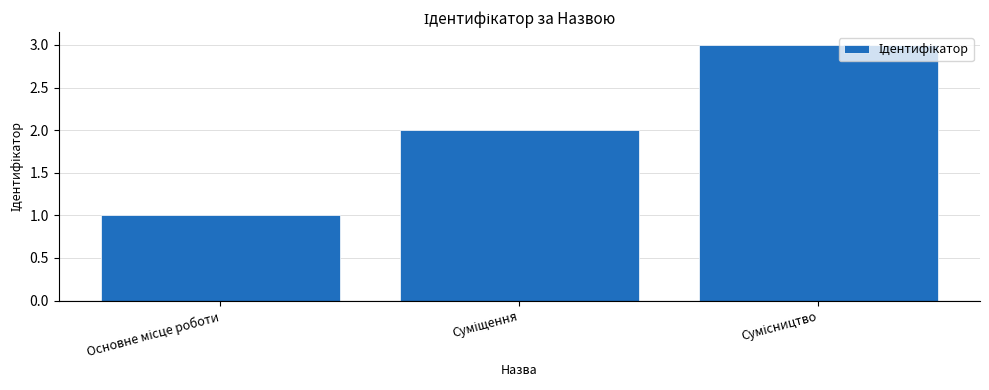

How many categories are shown in the chart?

3